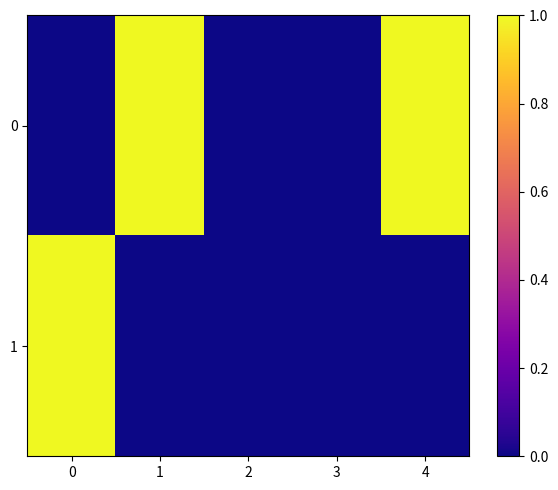

How many distinct data groups are displayed?

2